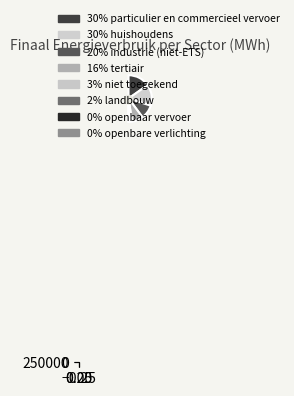

Rank the categories by value from lowest to highest.

openbare verlichting, openbaar vervoer, landbouw, niet toegekend, tertiair, industrie (niet-ETS), huishoudens, particulier en commercieel vervoer